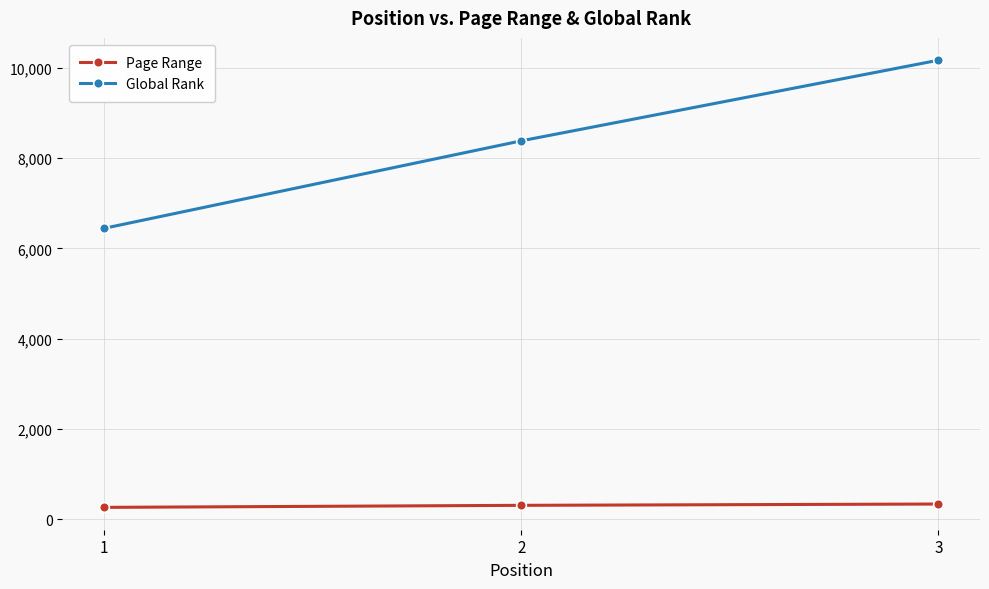

What is the difference between the highest and lowest values at 1?

6182